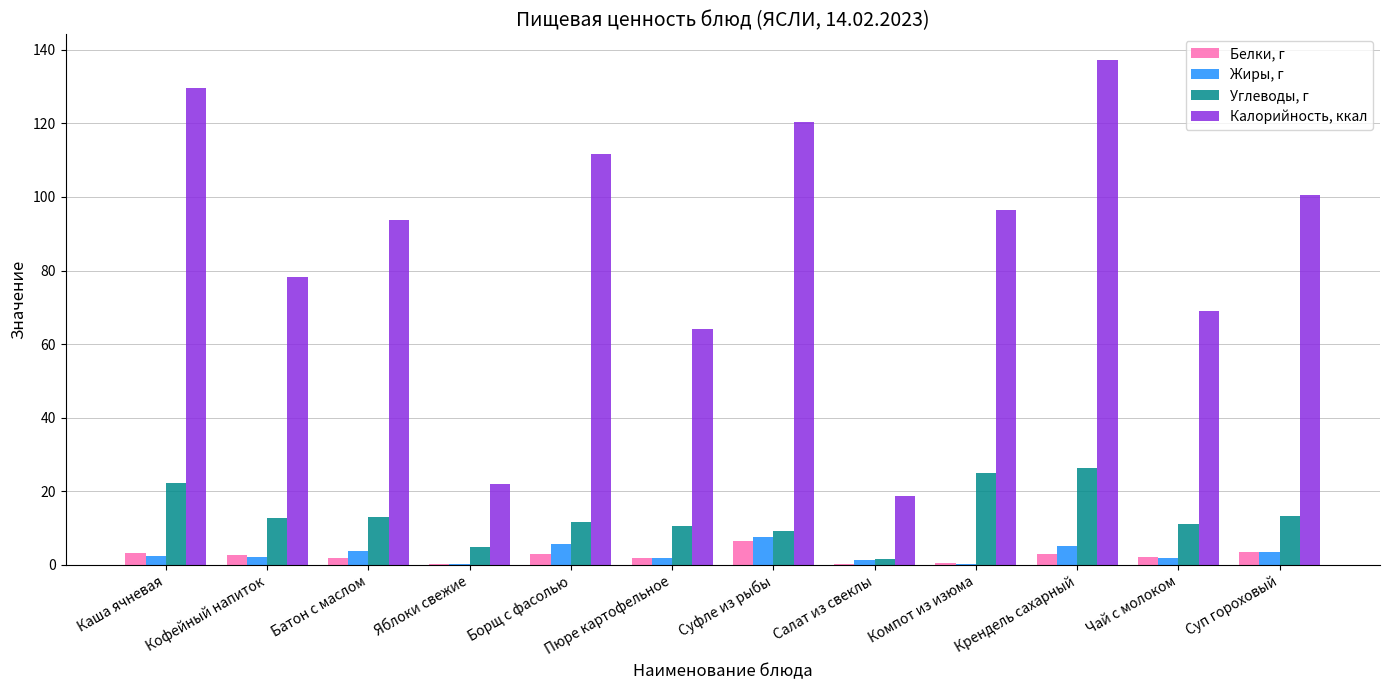

Is the value of Белки, г at Крендель сахарный greater than the value of Углеводы, г at Борщ с фасолью?

No